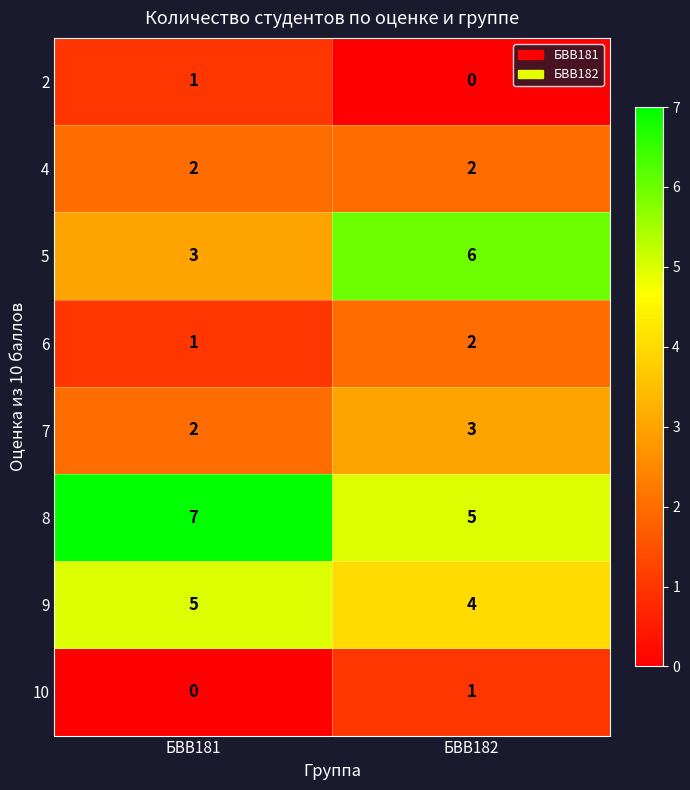

Is the value of 5 at БВВ182 greater than the value of 6 at БВВ181?

Yes